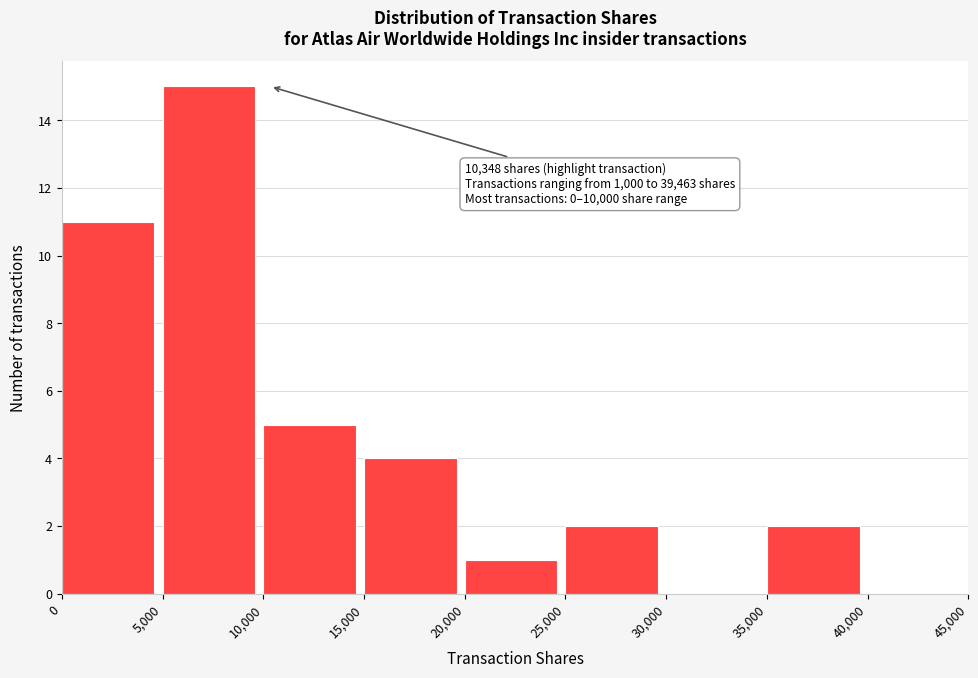

Which range on the x-axis has the tallest bar?

5,000 to 10,000